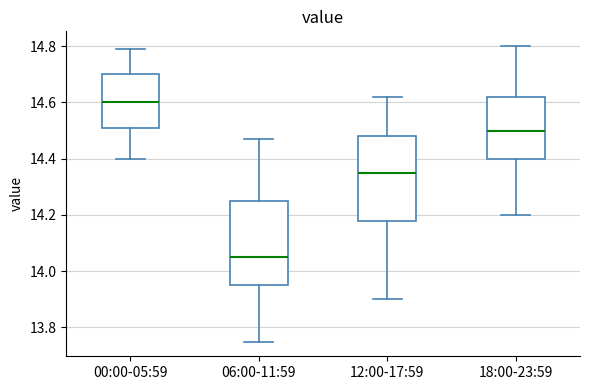

Where is the lower edge of the box for 12:00-17:59 on the y-axis? The values are not printed on the chart, so give them approximately, as read against the axis.

14.18